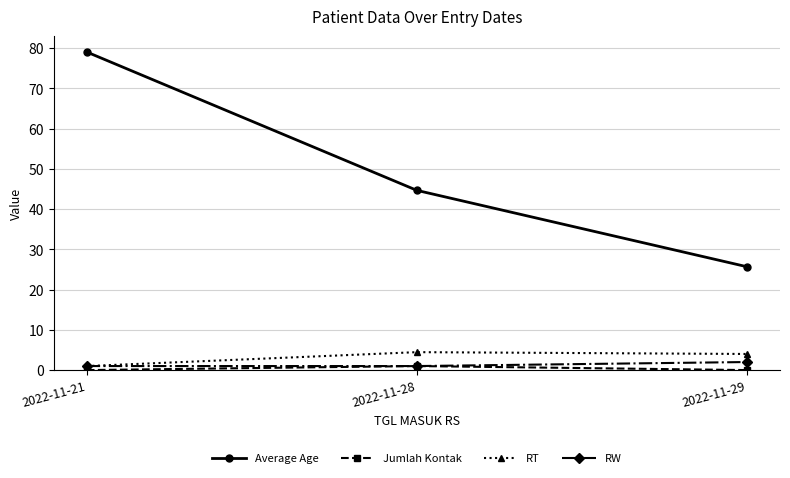

What is the value of the RT point at the 1st from the left?

1.0